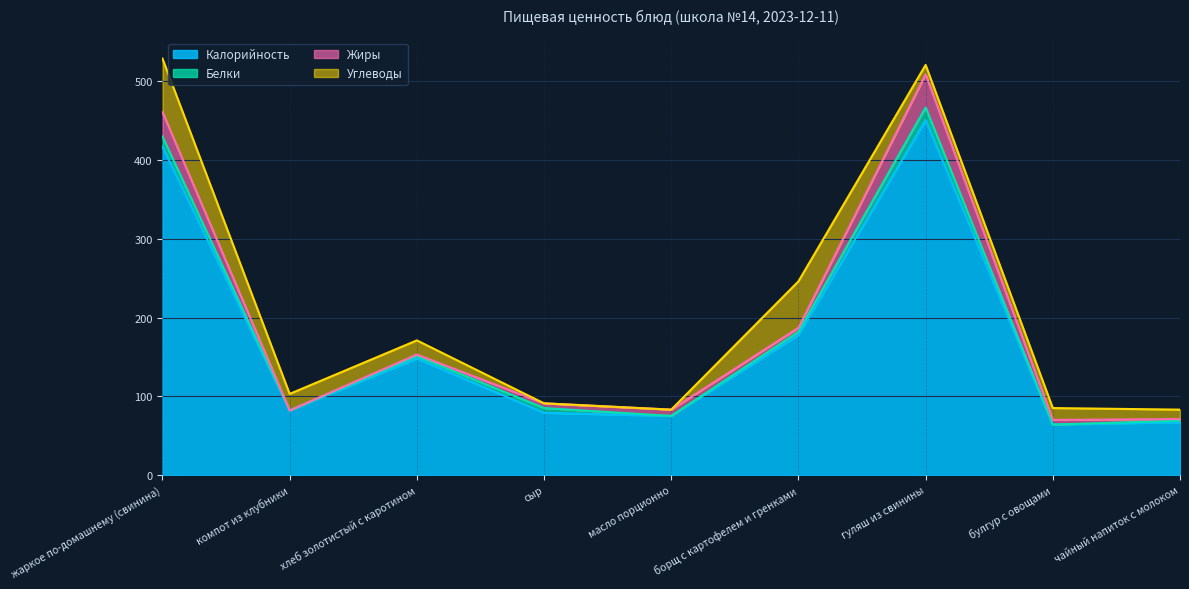

Read the Углеводы value at борщ с картофелем и гренками, to the nearest 5.

60